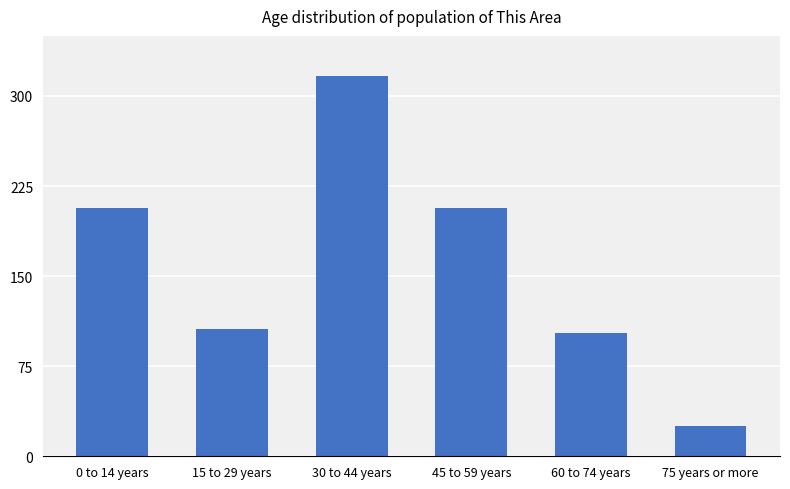

Which has a higher value, 60 to 74 years or 15 to 29 years?

15 to 29 years